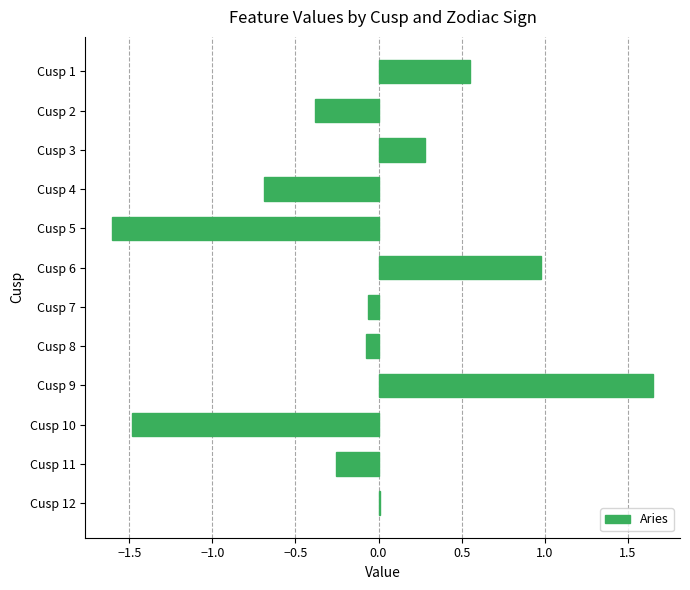

True or false: the data shows -1.5 at Cusp 10.

True